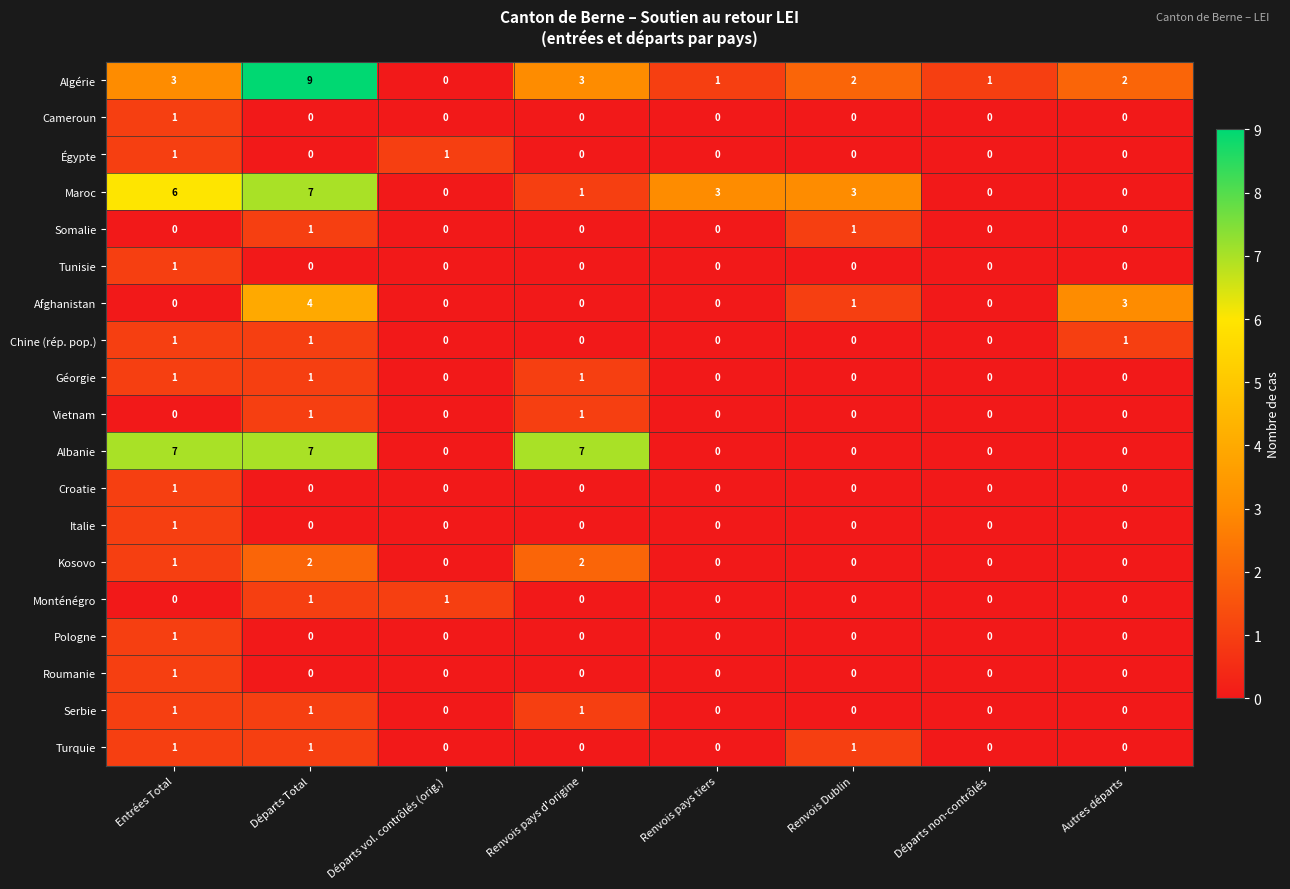

The value of Afghanistan at Départs Total is 2. True or false?

False